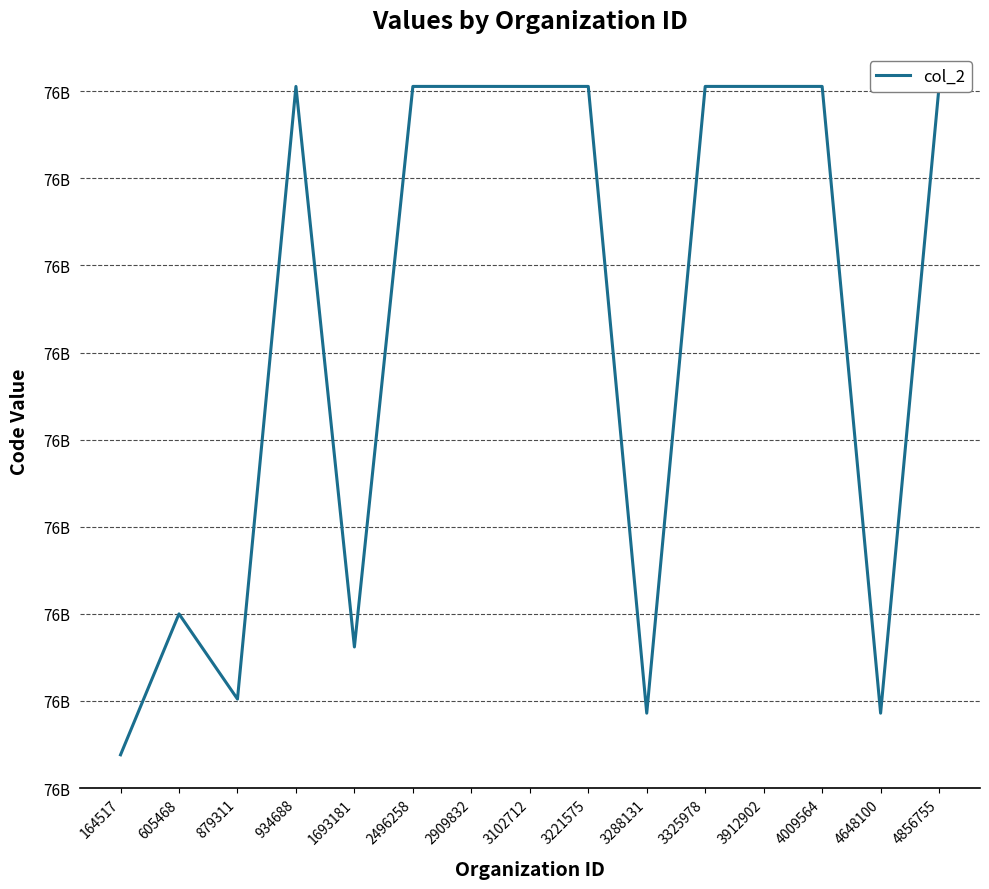

What is the difference between the maximum and minimum values?

191819000